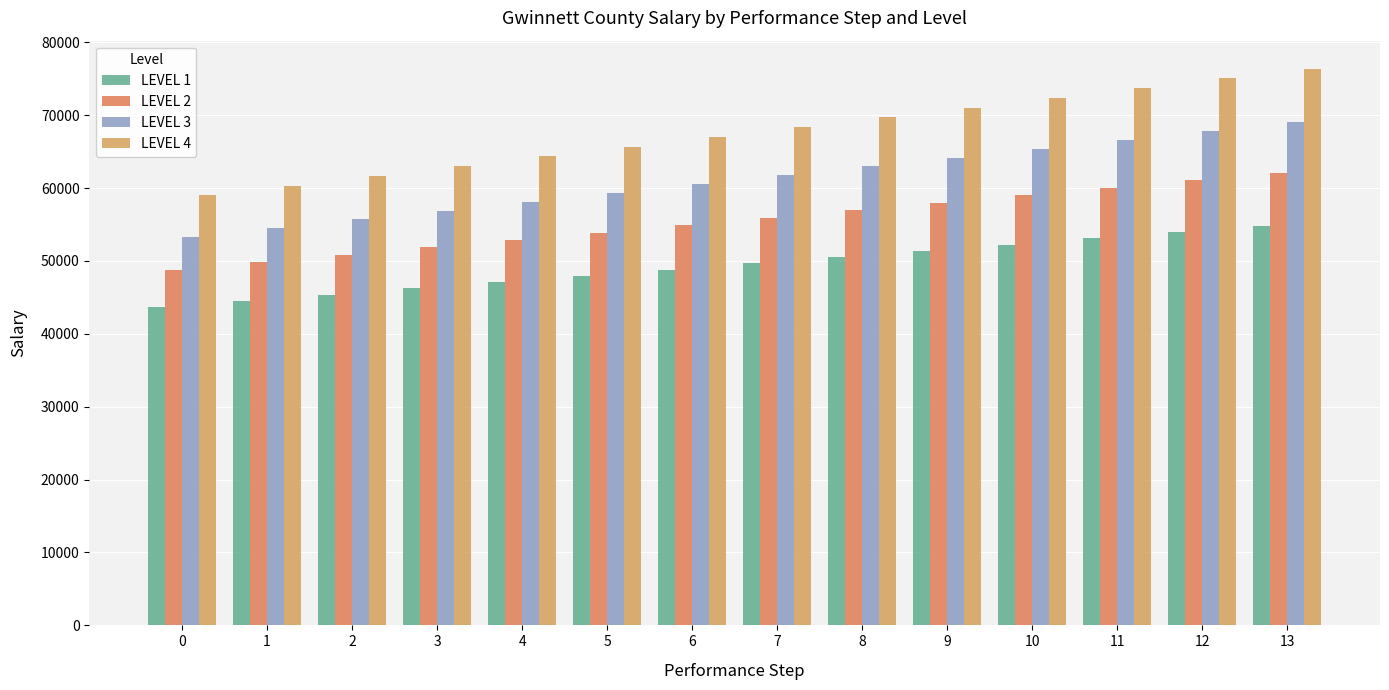

What is the spread (max minus min) of values at 12?

21118